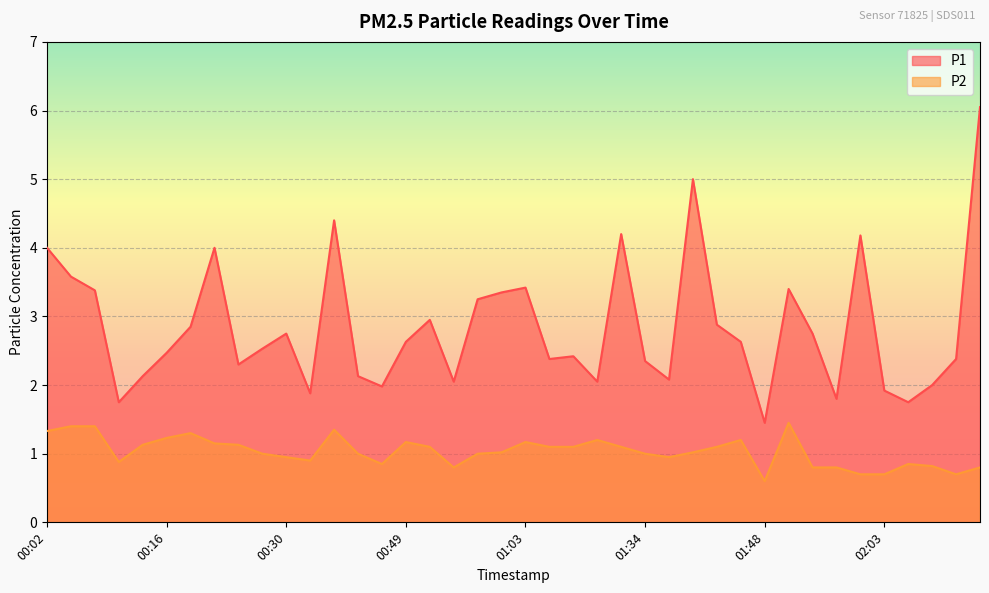

What is the difference between the maximum and second lowest values in the P2 series?

0.8